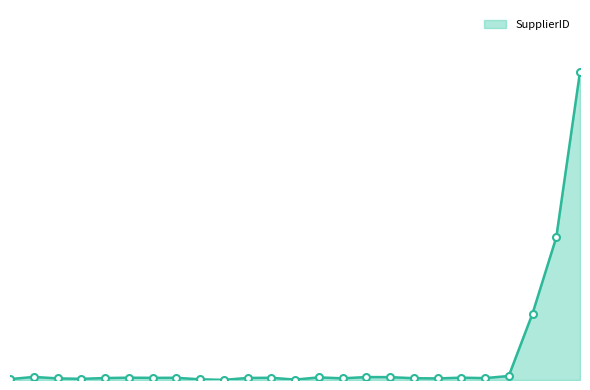

Does the chart have visible grid lines?

No